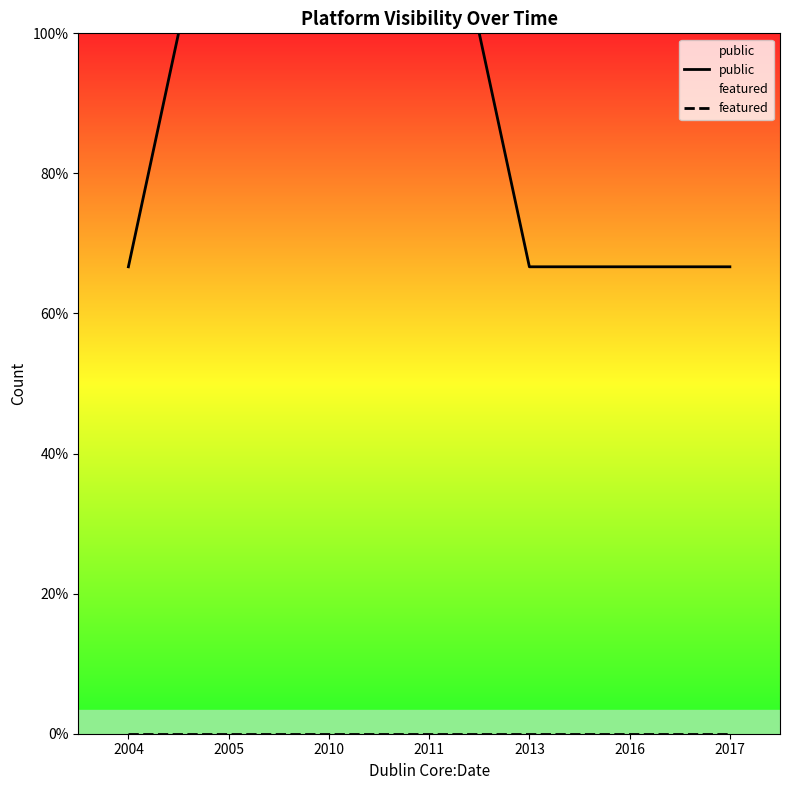

Which category has the highest value across all series?

2005